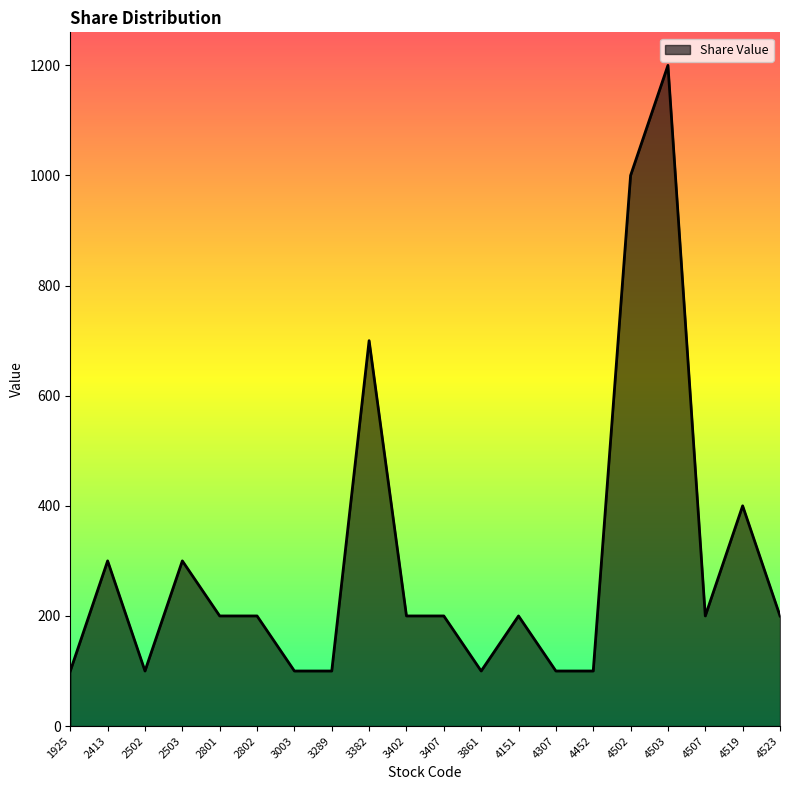

Where does the data first go above 200?

2413